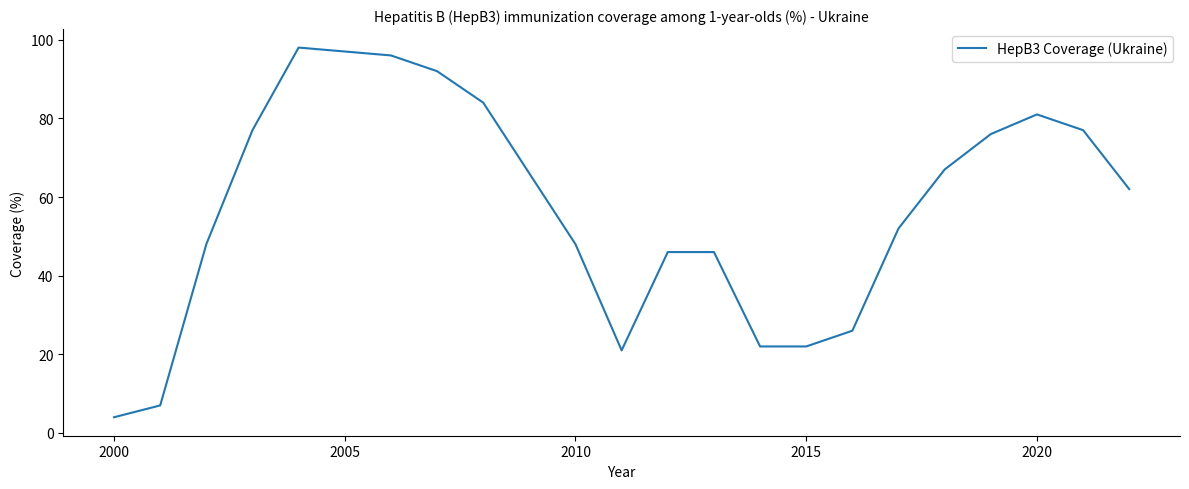

What is the minimum value shown in the chart?

4